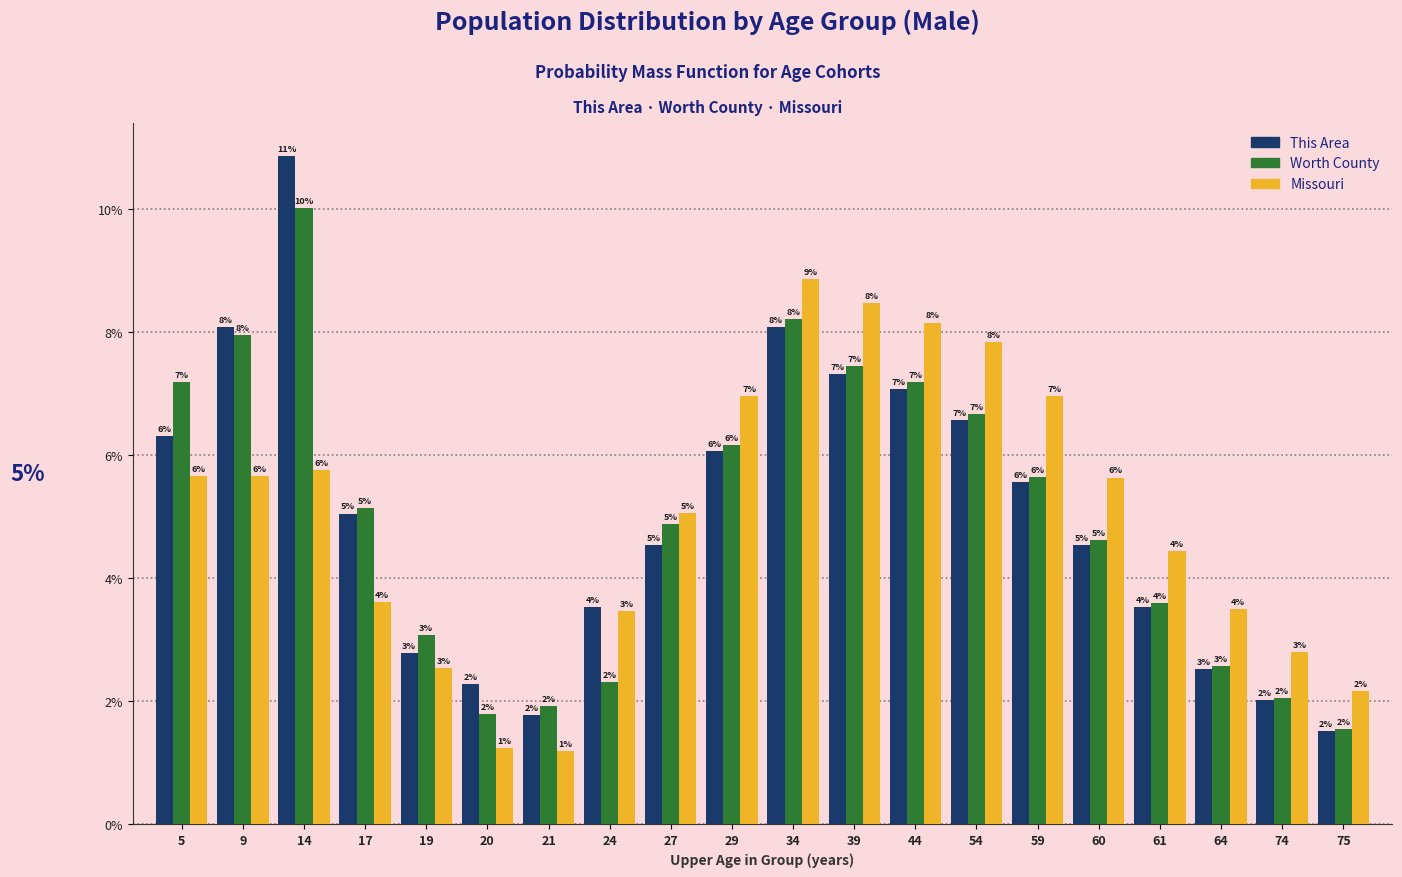

Rank the series by their maximum value, from highest to lowest.

This Area, Worth County, Missouri